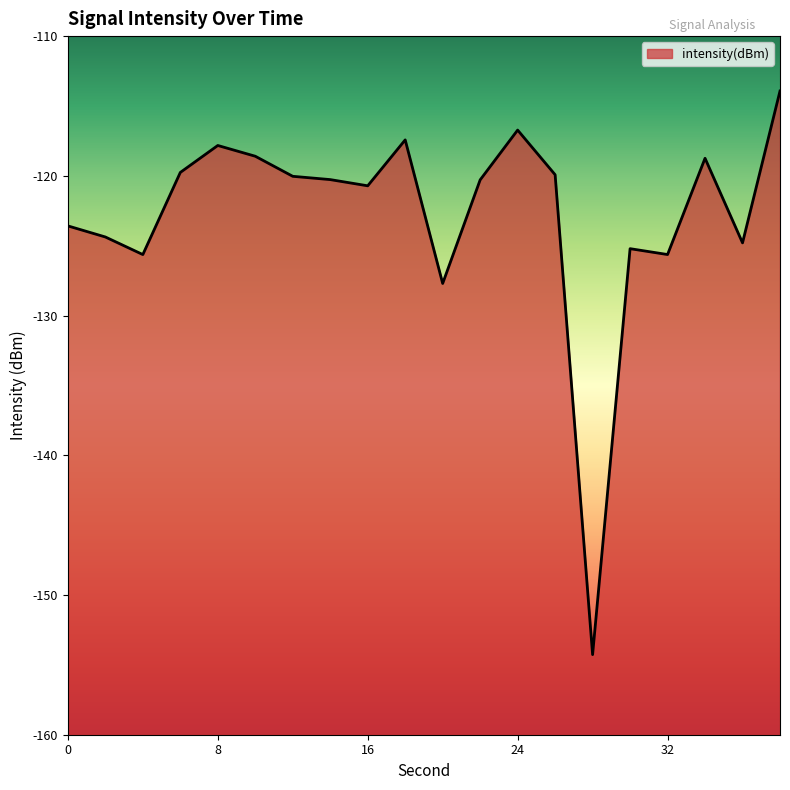

Reading right to left, list all the values displayed in this chart.

-113.9	-124.8	-118.7	-125.6	-125.2	-154.3	-119.9	-116.7	-120.3	-127.7	-117.4	-120.7	-120.3	-120.0	-118.6	-117.8	-119.8	-125.6	-124.4	-123.6